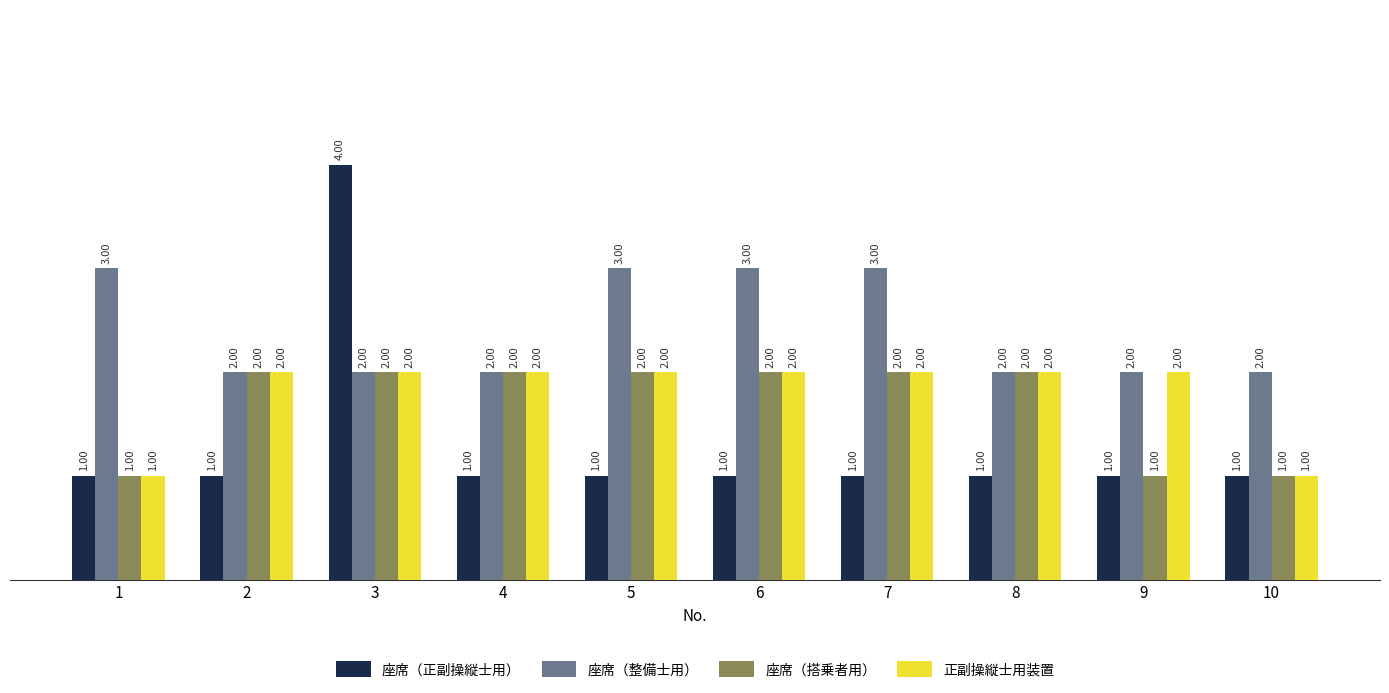

At which category is the sum across all series the highest?

3